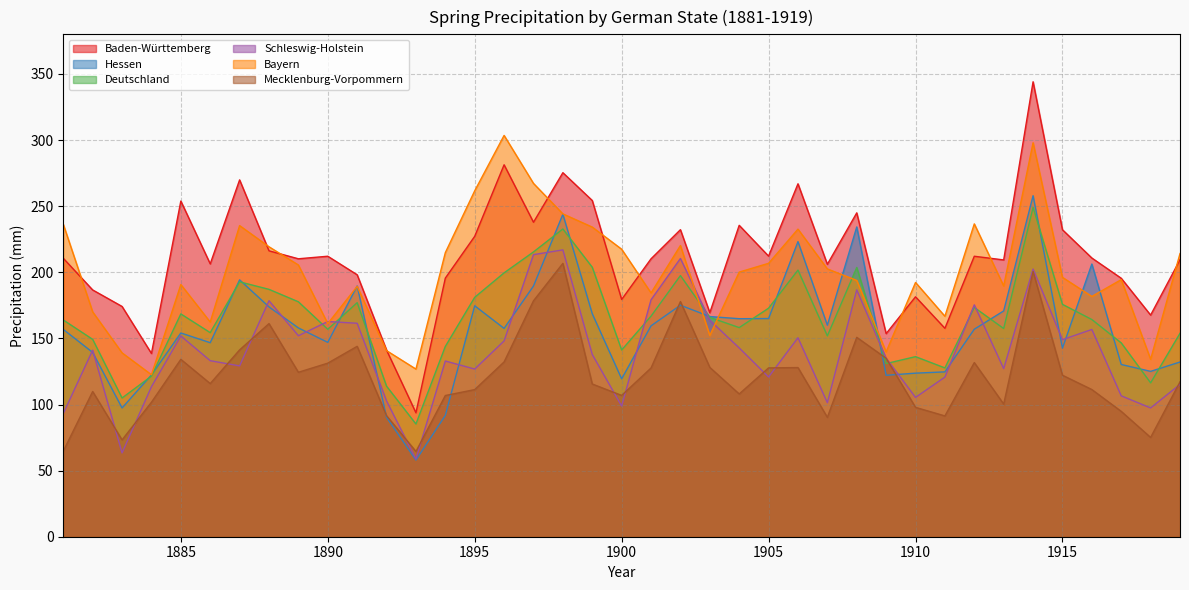

Is the value of Mecklenburg-Vorpommern at 1902 greater than the value of Hessen at 1894?

Yes